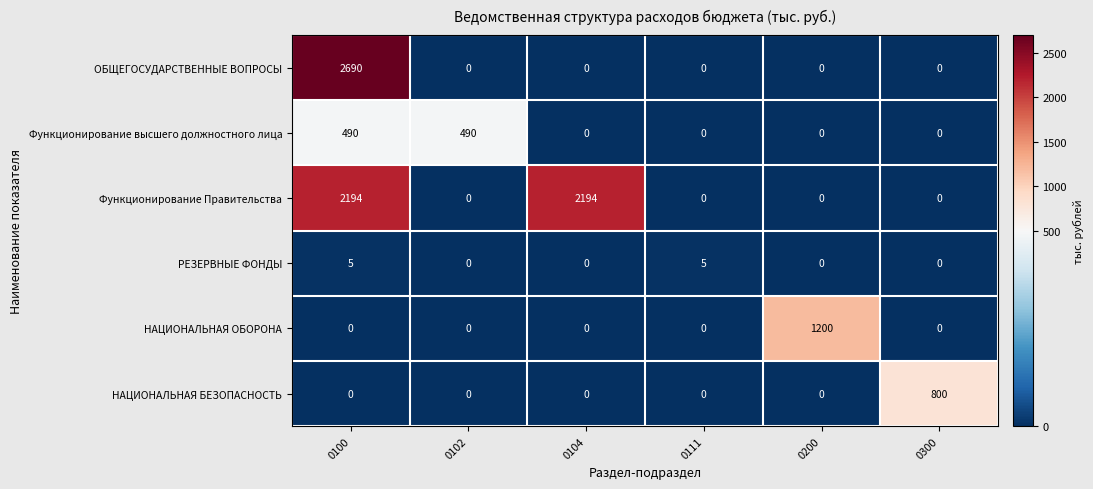

At which category is the sum across all series the highest?

0100